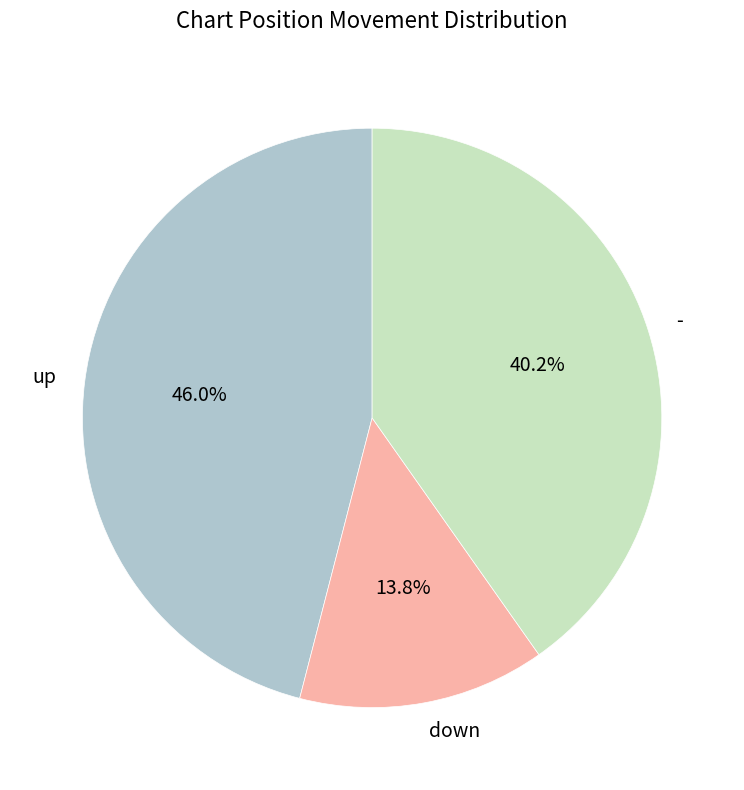

The up slice represents 61% of the pie. True or false?

False